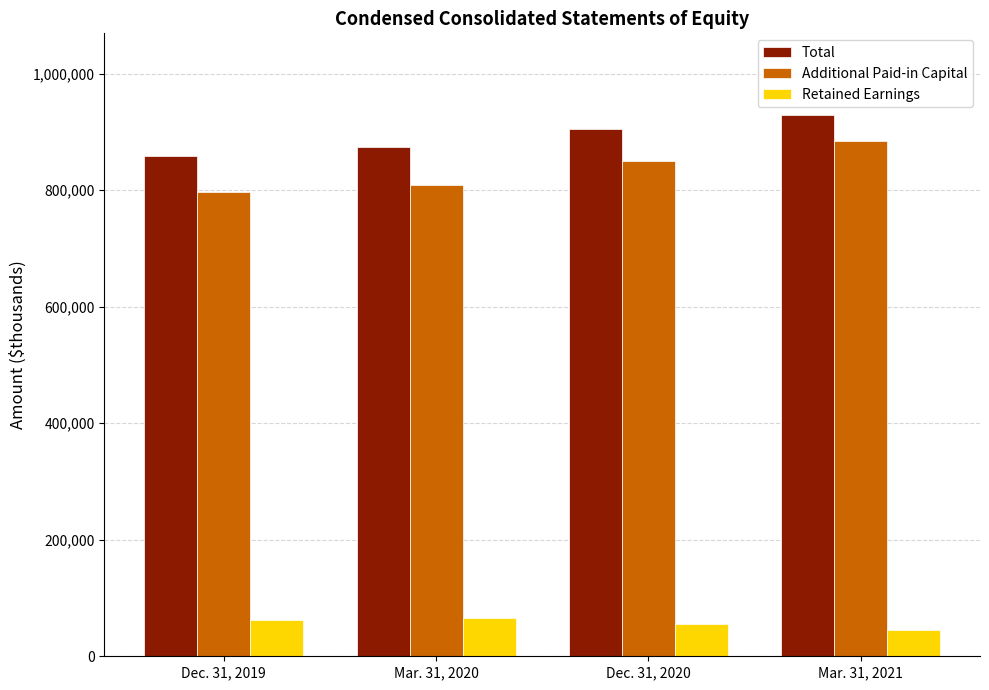

What is the label of the 3rd bar from the right?

Mar. 31, 2020